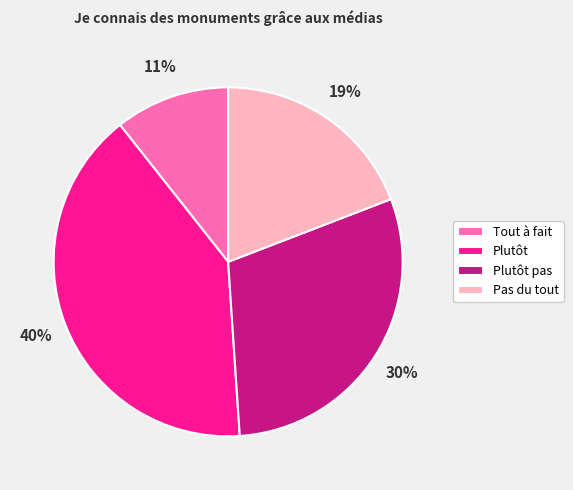

How many slices are in this pie chart?

4